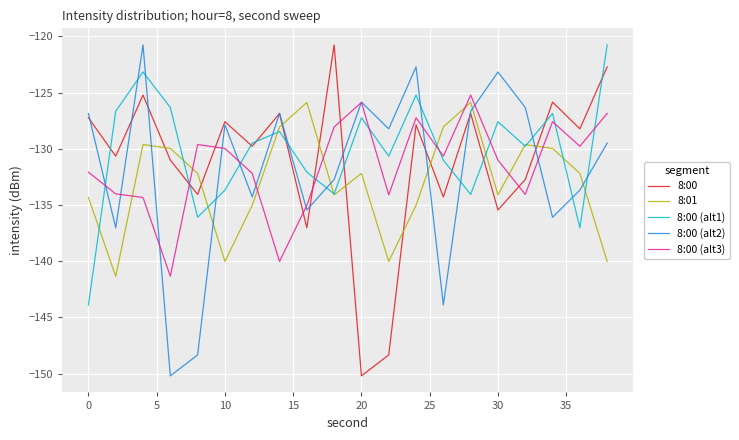

What is the lowest value of the 8:01 series?

-141.3